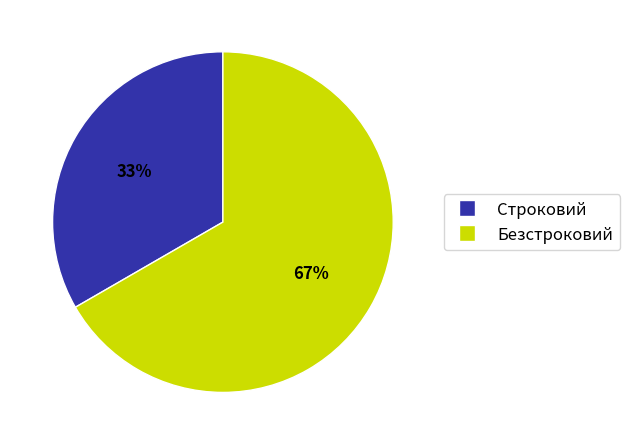

How many segments does this pie chart have?

2